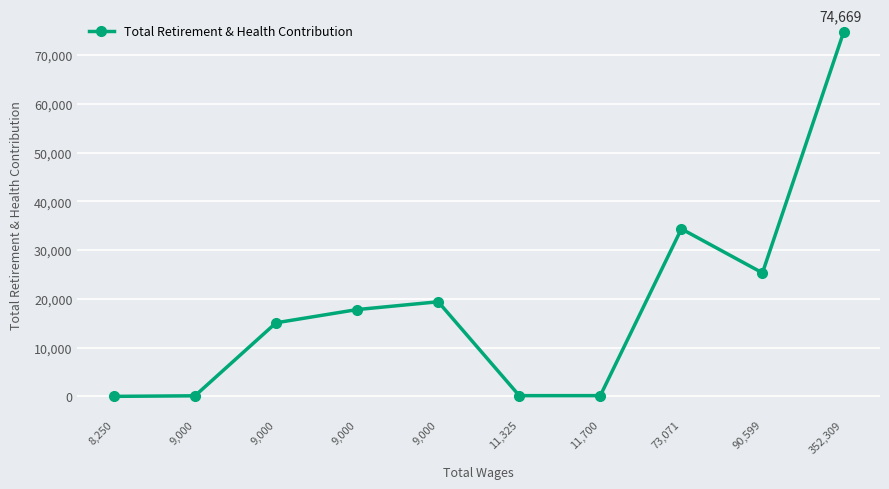

What is the greatest value displayed?

74669